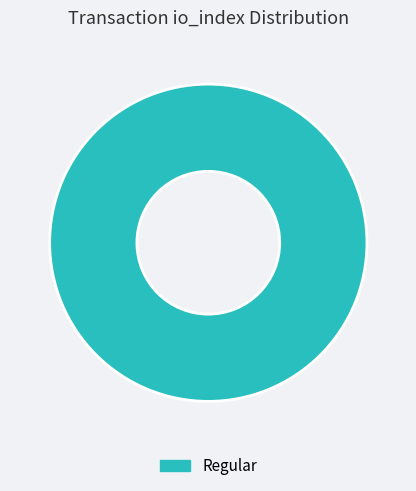

Is it true that Regular is 88% of the pie?

False